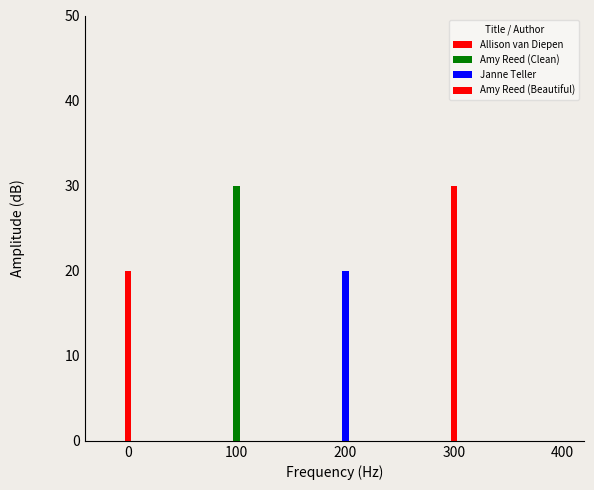

How many bars are there in total?

4